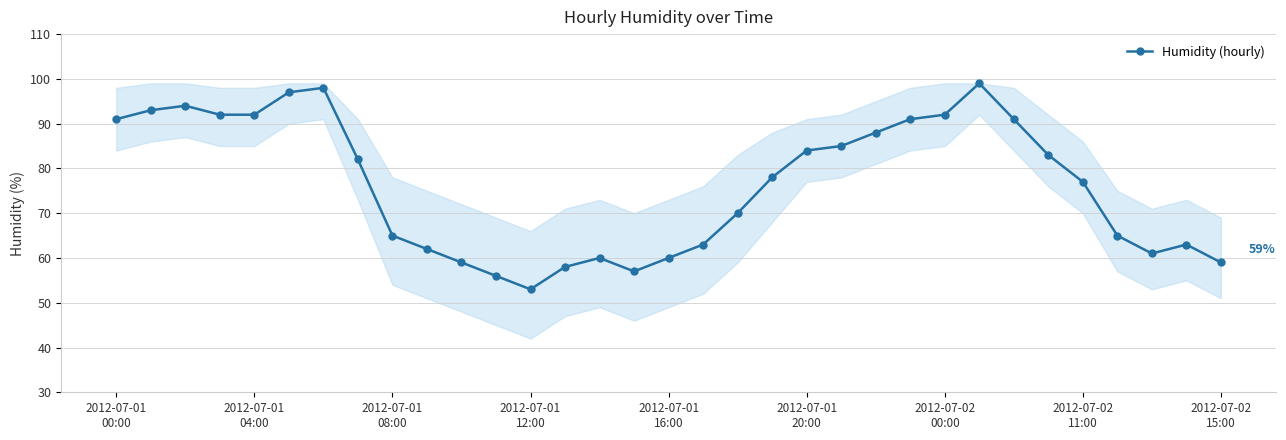

True or false: the data has more than 0 interior local peaks.

True